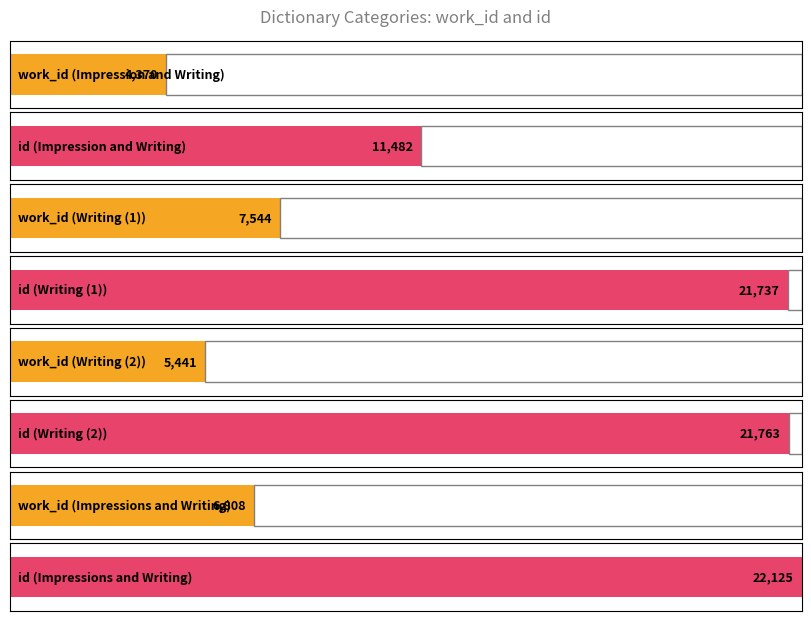

Reading left to right, transcribe all the data shown in this chart.

work_id: 4370	7544	5441	6808
id: 11482	21737	21763	22125